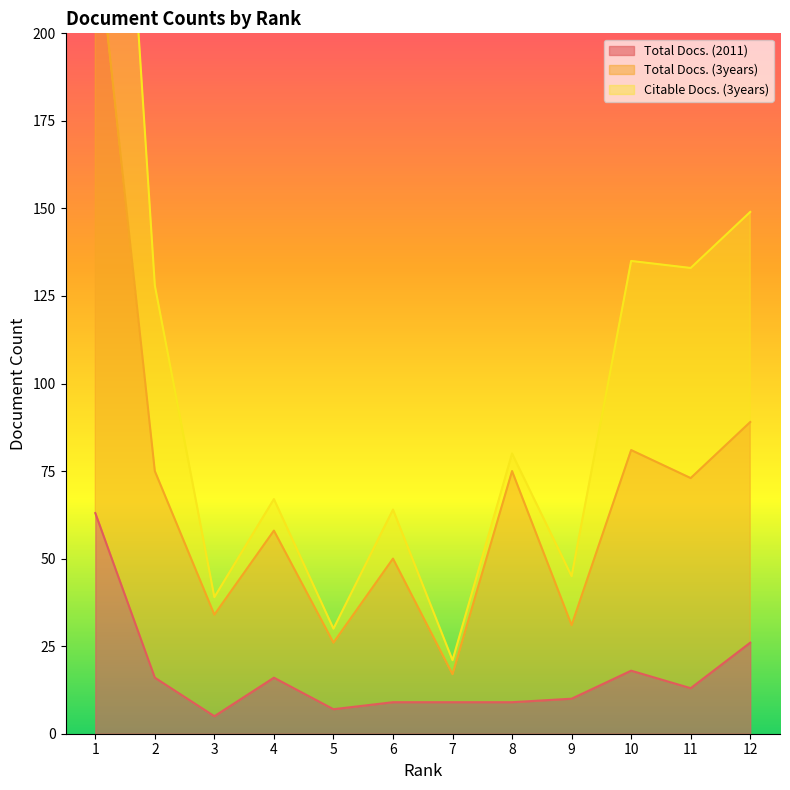

Is the value of Citable Docs. (3years) at 12 greater than the value of Total Docs. (2011) at 6?

Yes